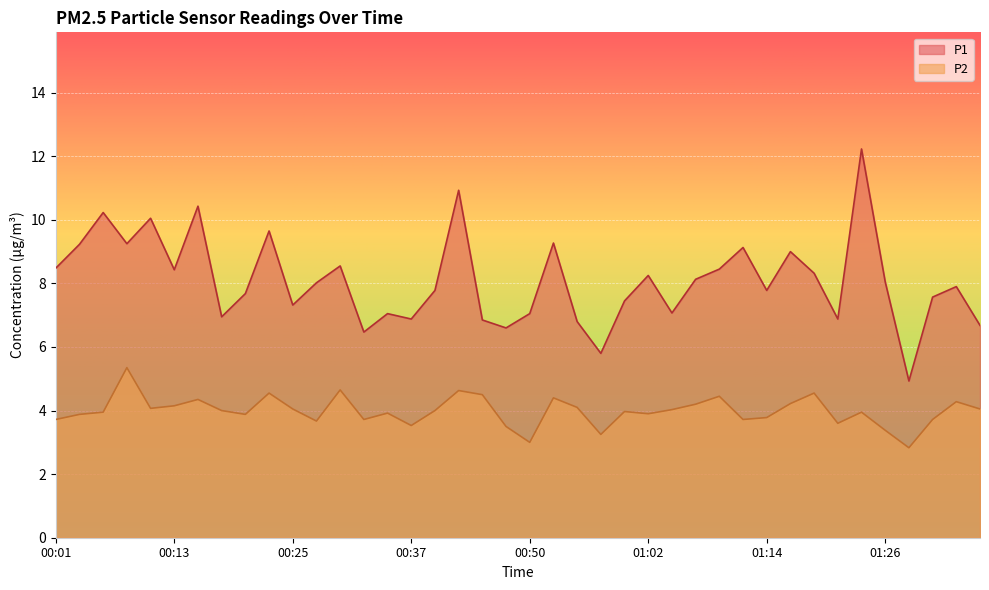

At which label does P1 reach its minimum?

01:29